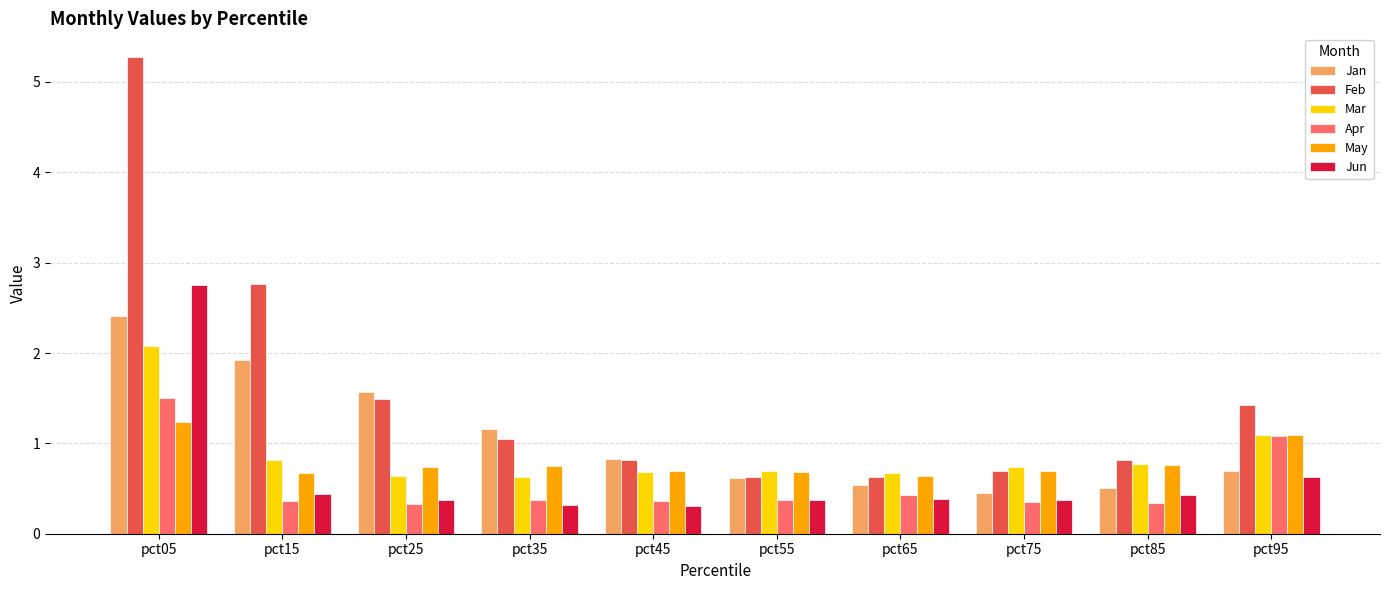

What is the difference between the highest and lowest values at pct95?

0.8